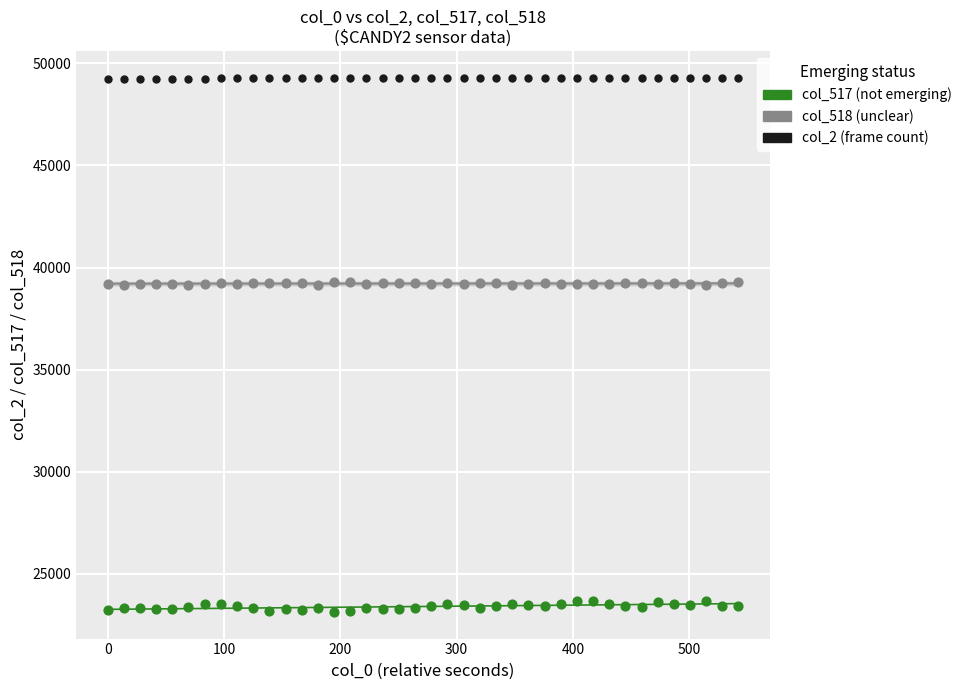

Which series has the widest spread of Y values?

col_517 (not emerging)